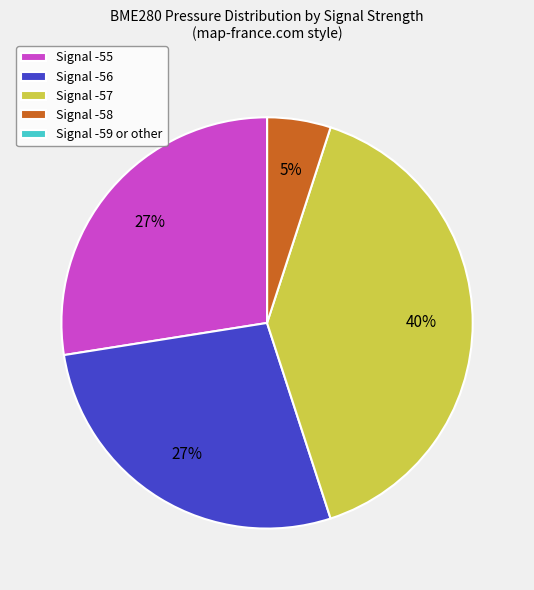

Is the sum of Signal -55 and Signal -58 greater than half?

No